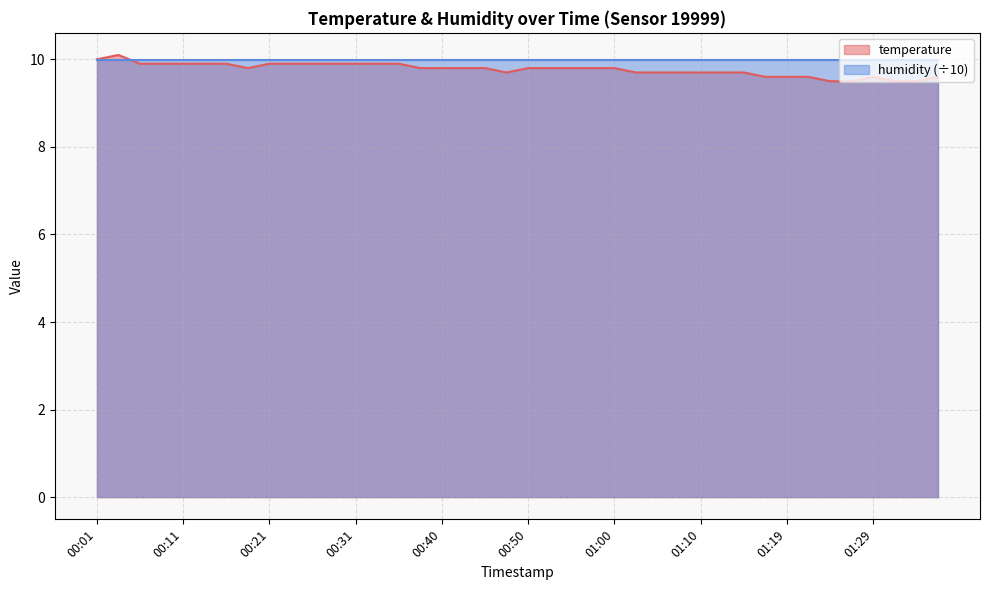

Does the chart have visible grid lines?

Yes